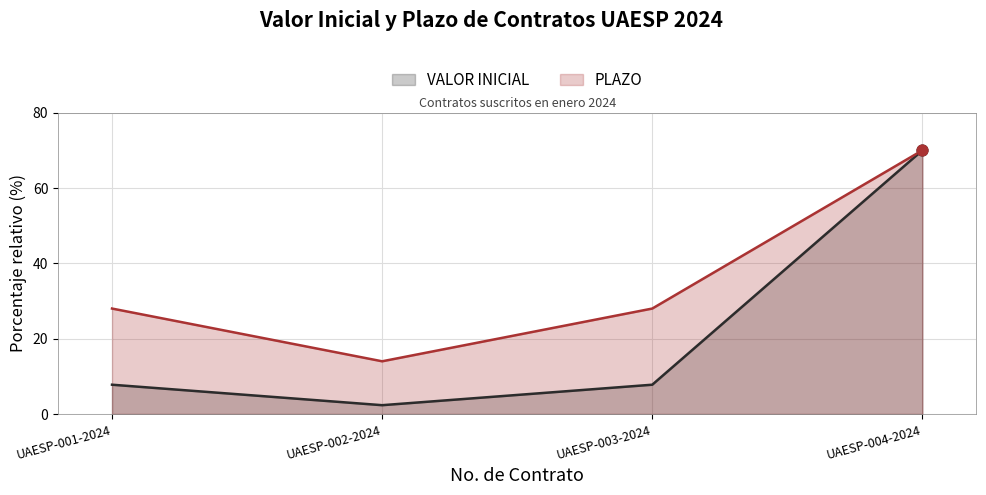

Is the value of VALOR INICIAL at UAESP-001-2024 greater than the value of PLAZO at UAESP-001-2024?

No